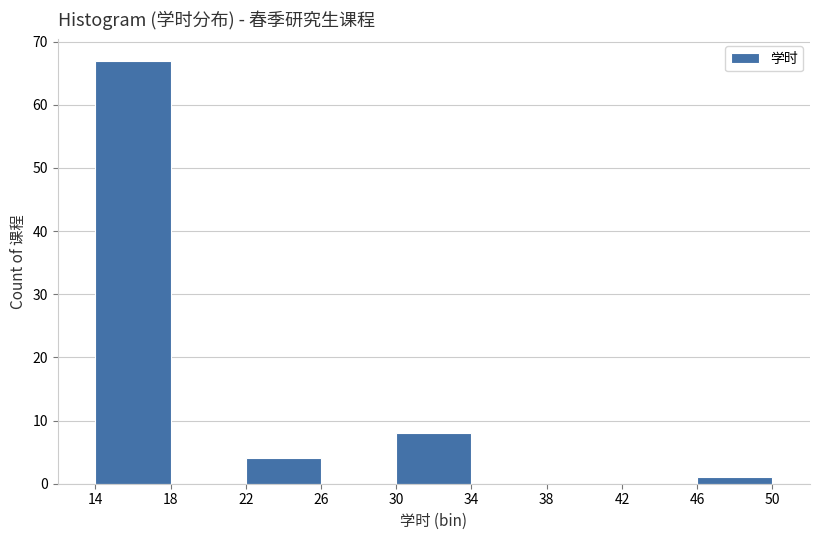

Reading left to right, transcribe this chart: for each bar, give the range it covers on the x-axis and its height. The values are not printed on the chart, so give them approximately, as read against the axis.

14 to 18: 67
18 to 22: 0
22 to 26: 4
26 to 30: 0
30 to 34: 8
34 to 38: 0
38 to 42: 0
42 to 46: 0
46 to 50: 1